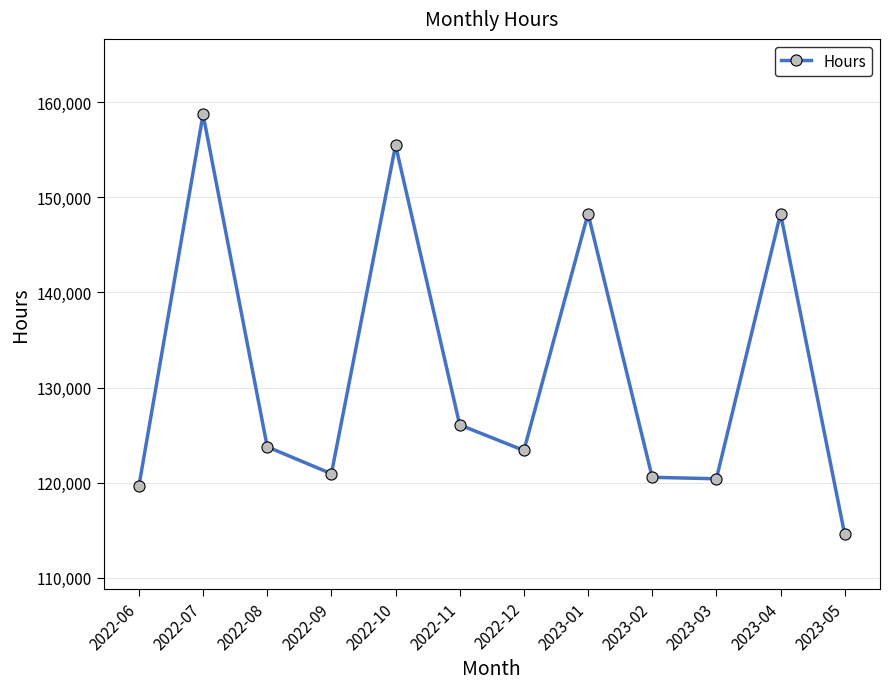

How many lines are shown in the chart?

1